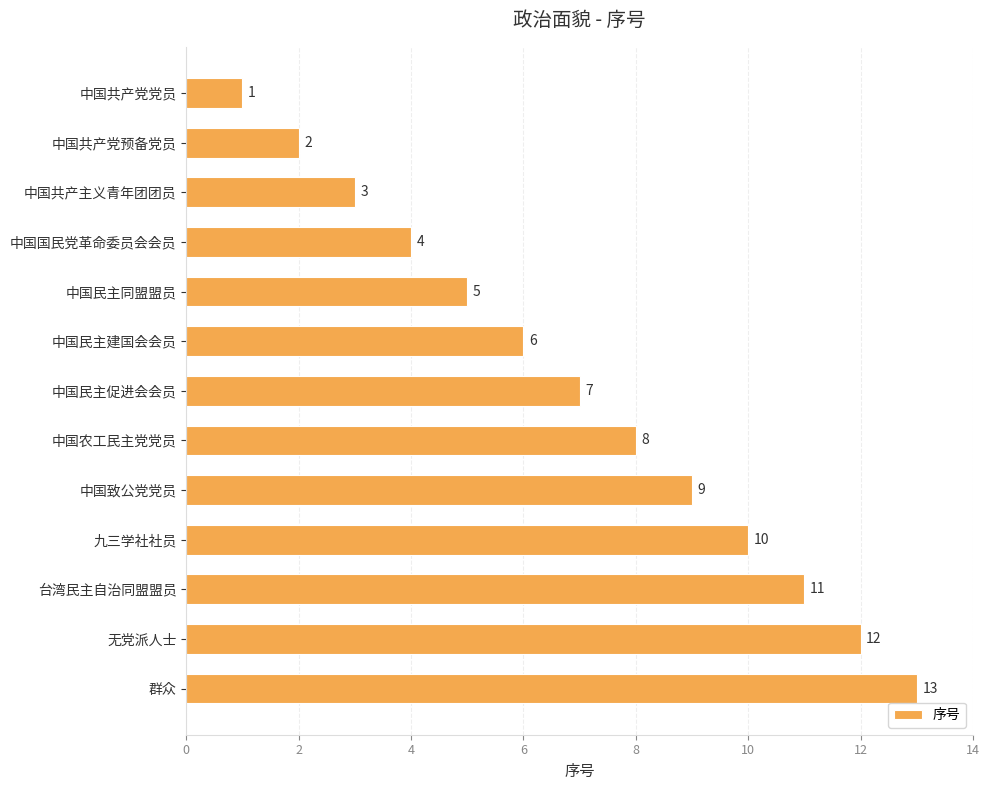

Approximately how many times larger is the value at 中国民主同盟盟员 compared to 中国致公党党员?

0.6